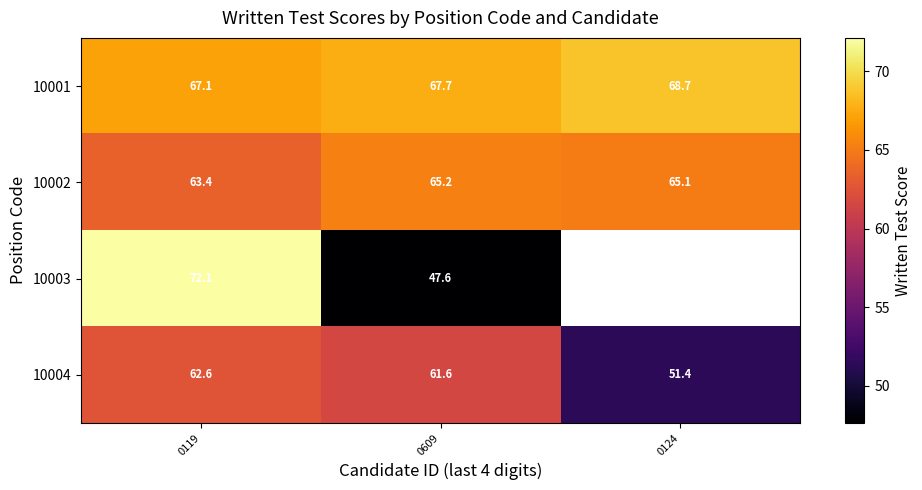

Which has a higher value, 0609 or 0124?

0124